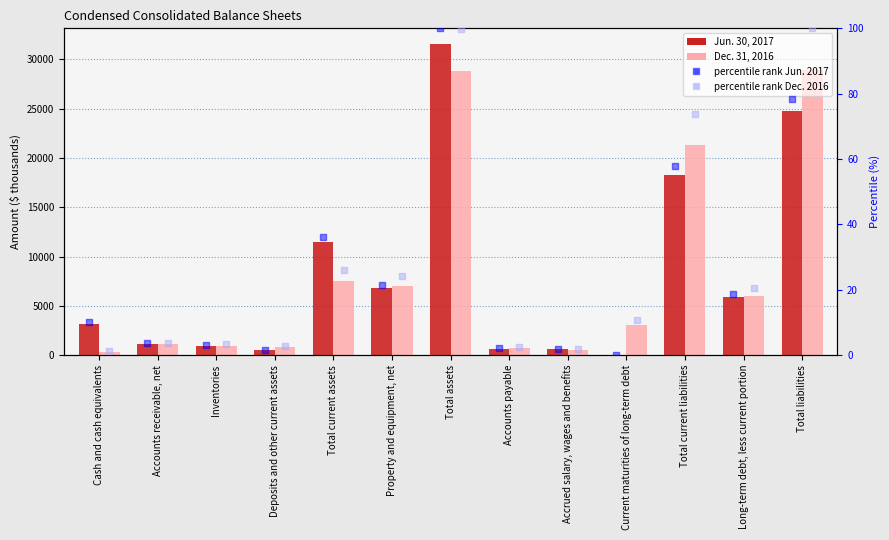

At which category is the sum across all series the highest?

Total assets